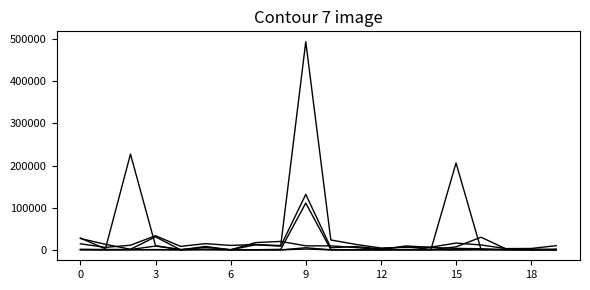

How many lines are shown in the chart?

6